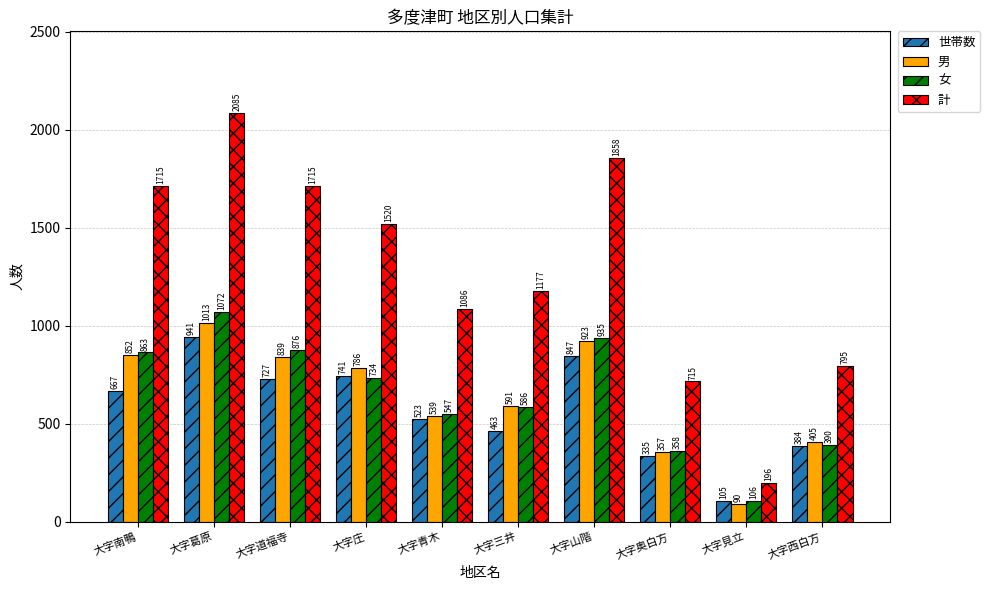

What position from the left is 大字見立?

9